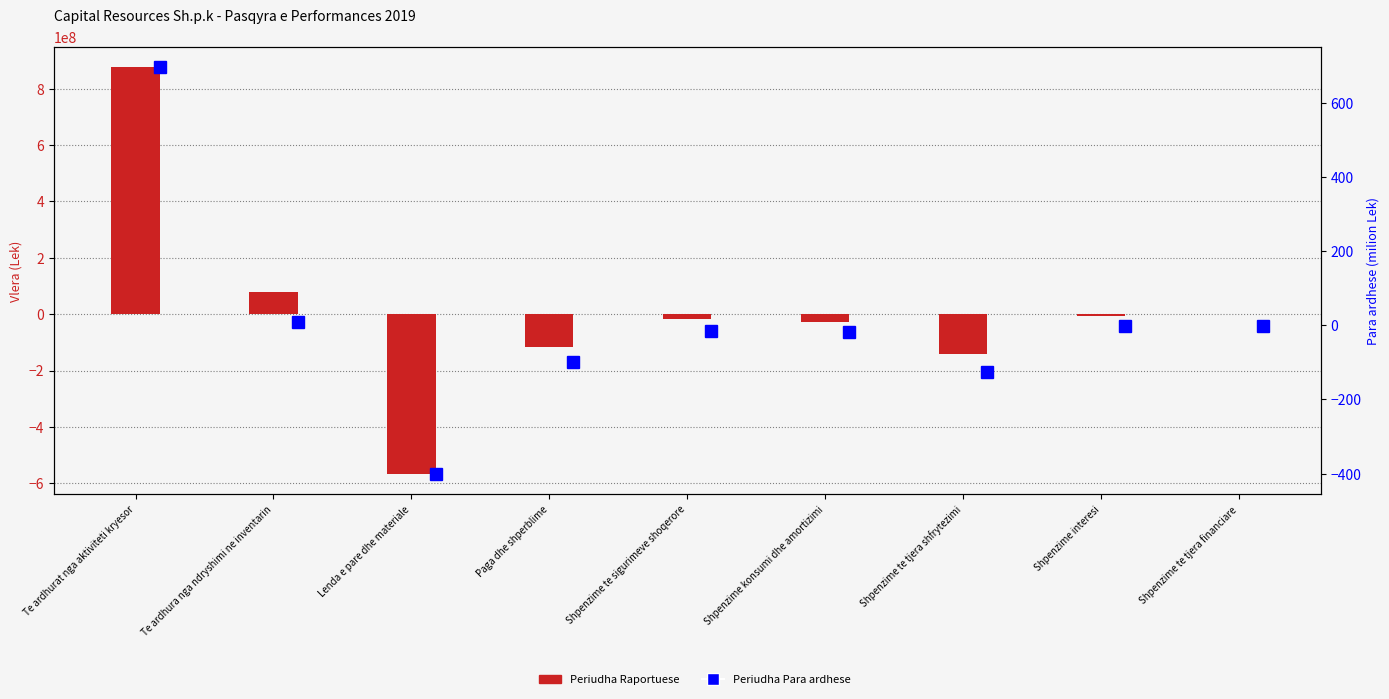

Count the number of categories in the chart.

9